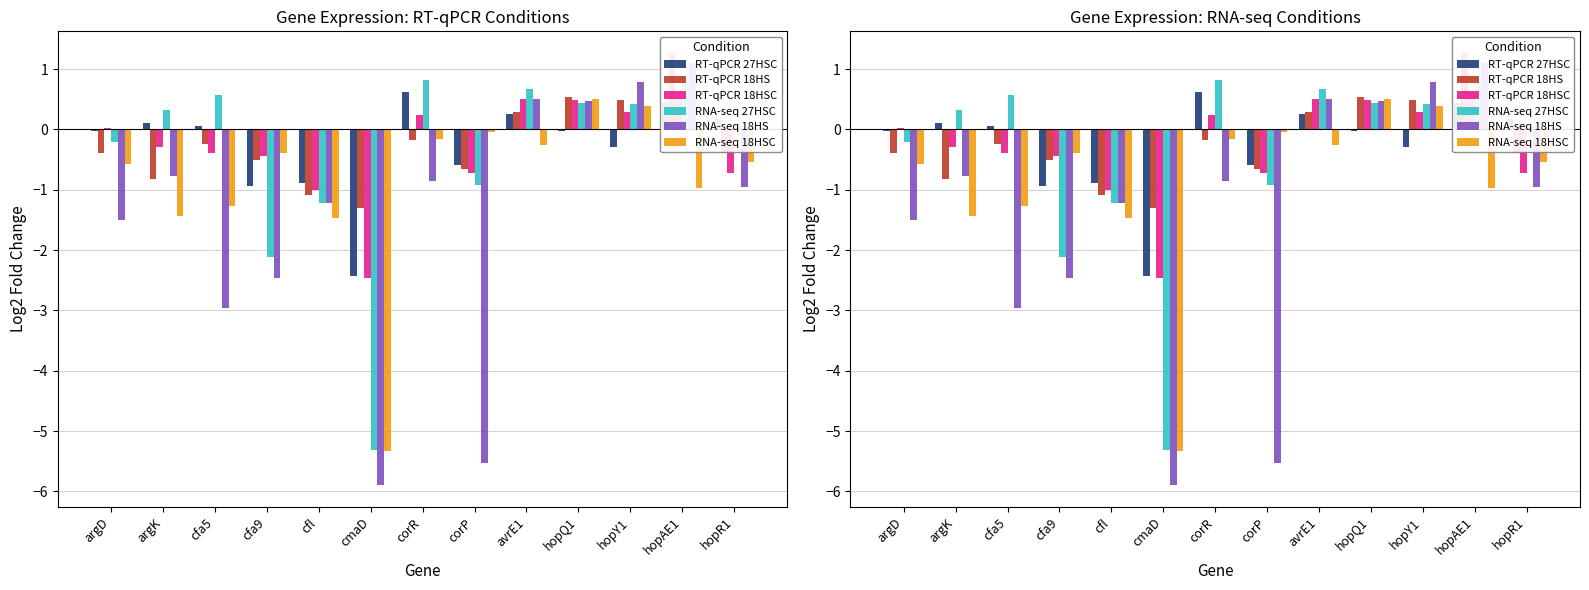

Which category has the lowest value across all series?

cmaD